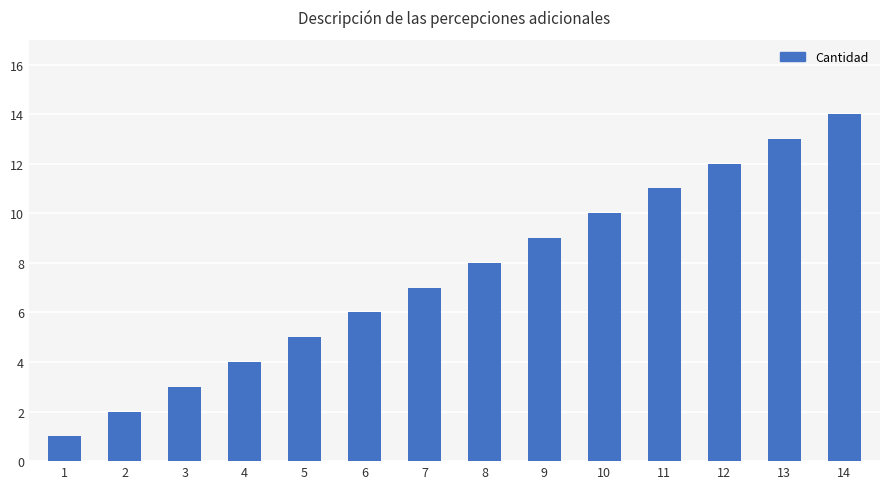

How many bars are there in total?

14